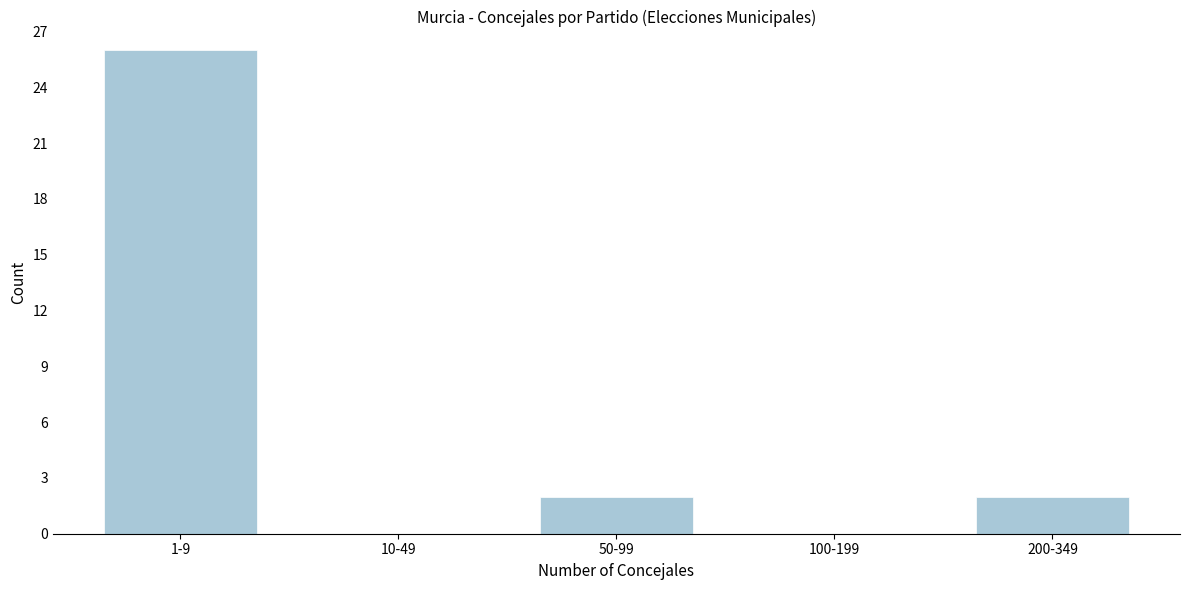

Reading left to right, extract all data points from this chart.

1-9=26	10-49=0	50-99=2	100-199=0	200-349=2